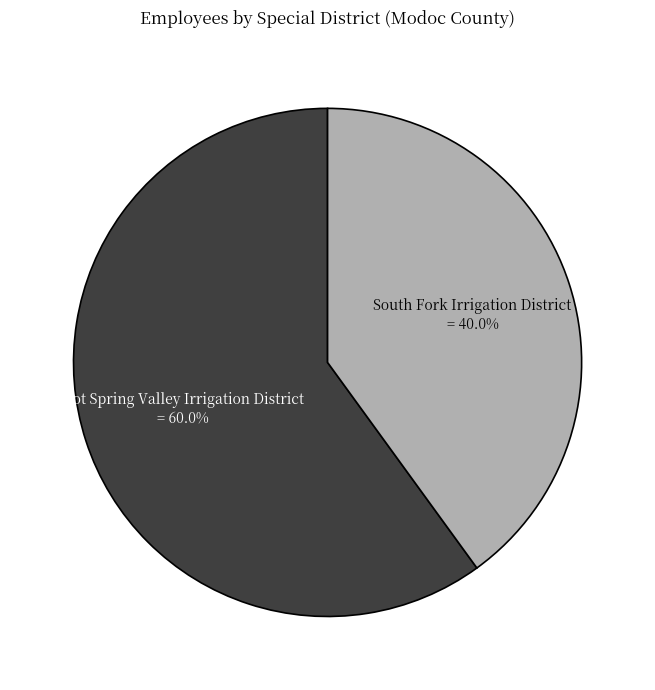

Which slice is the smallest?

South Fork Irrigation District